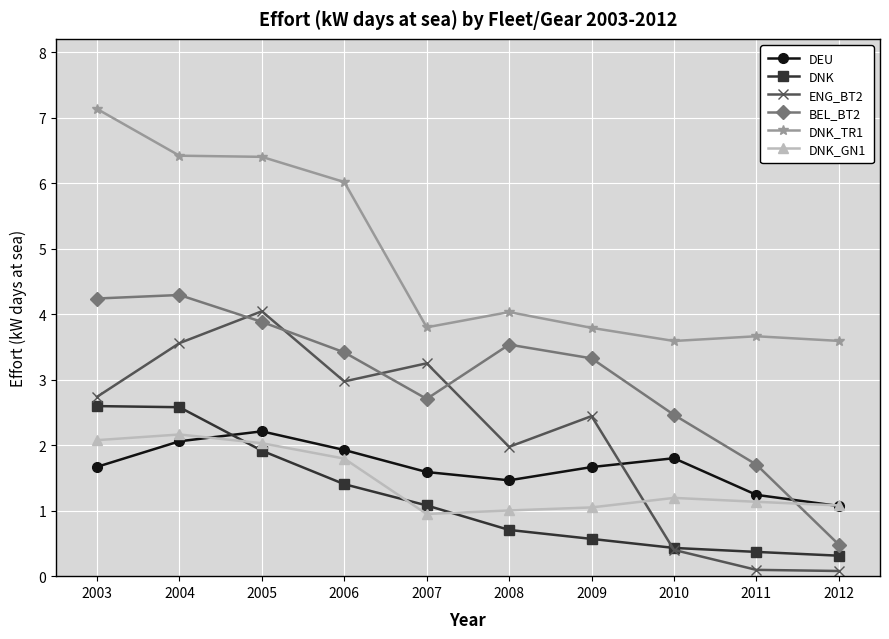

Does the chart have visible grid lines?

Yes